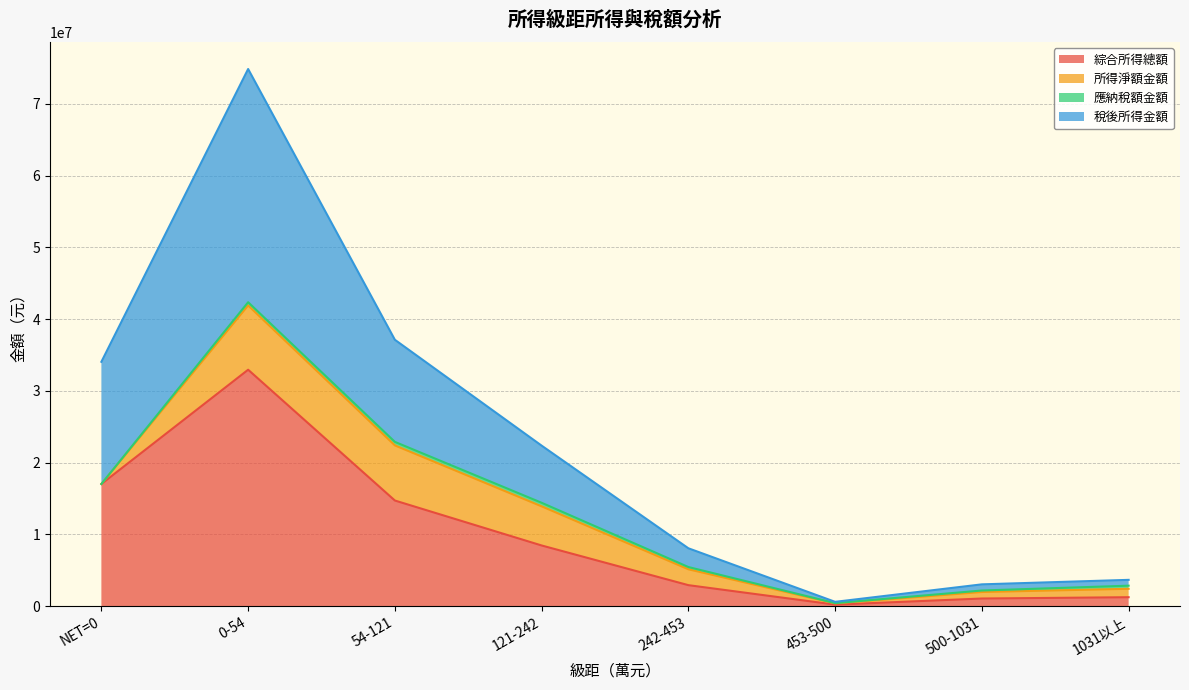

At which category does 稅後所得金額 reach its first local valley?

453-500